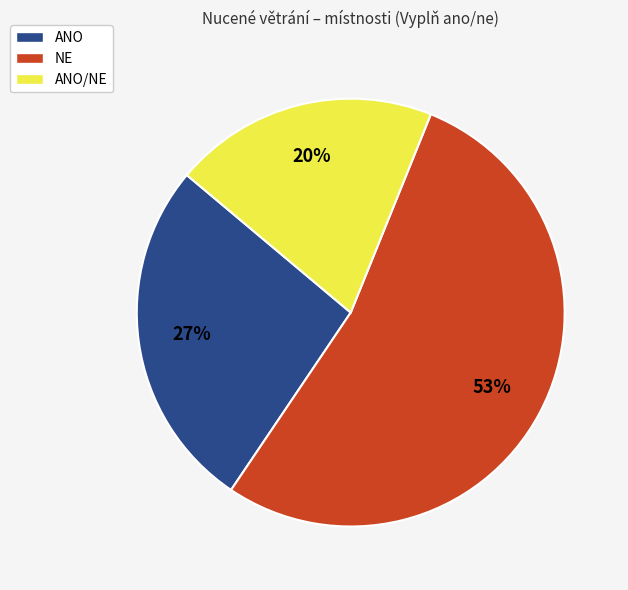

Rank the categories by value from lowest to highest.

ANO/NE, ANO, NE